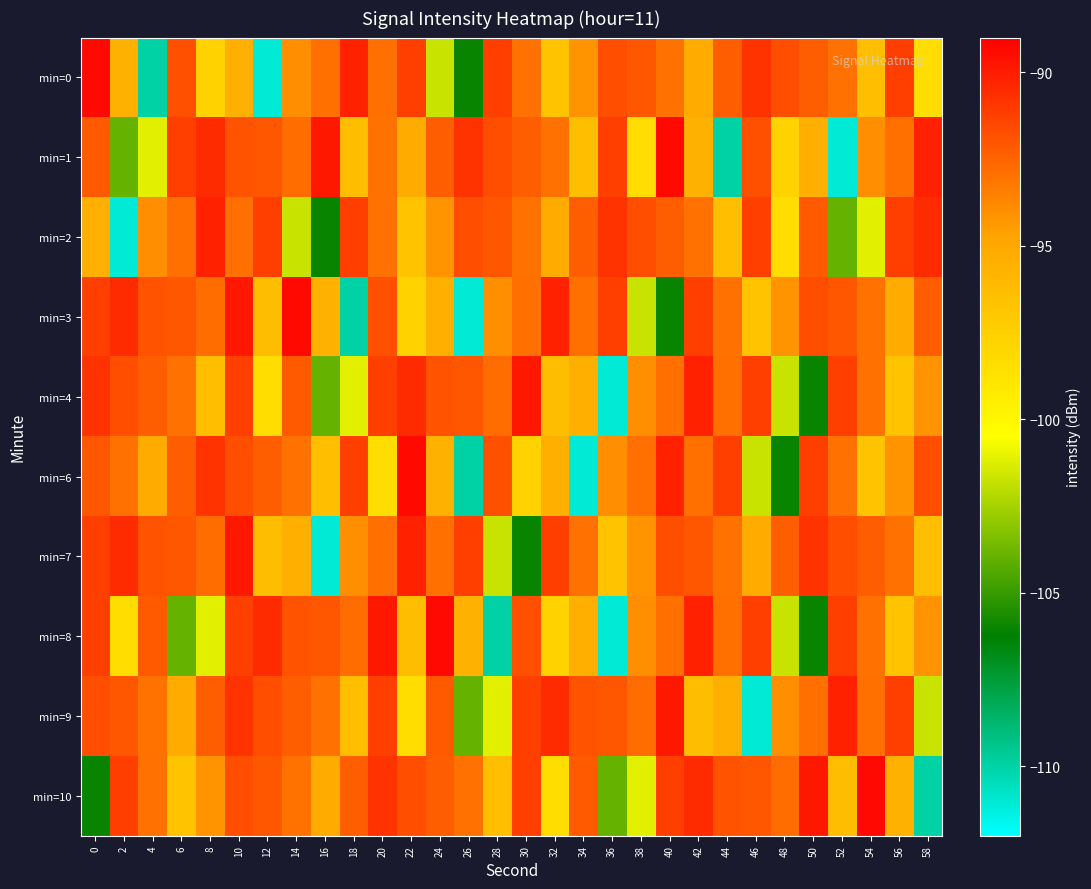

What is the difference between the highest and lowest values at 46?

20.2